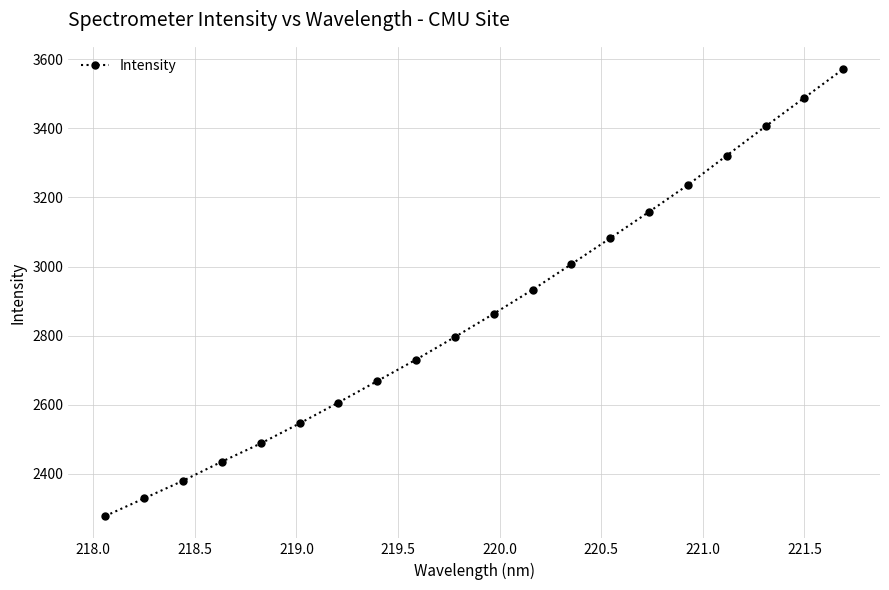

What is the value of the 10th point from the left?

2796.2